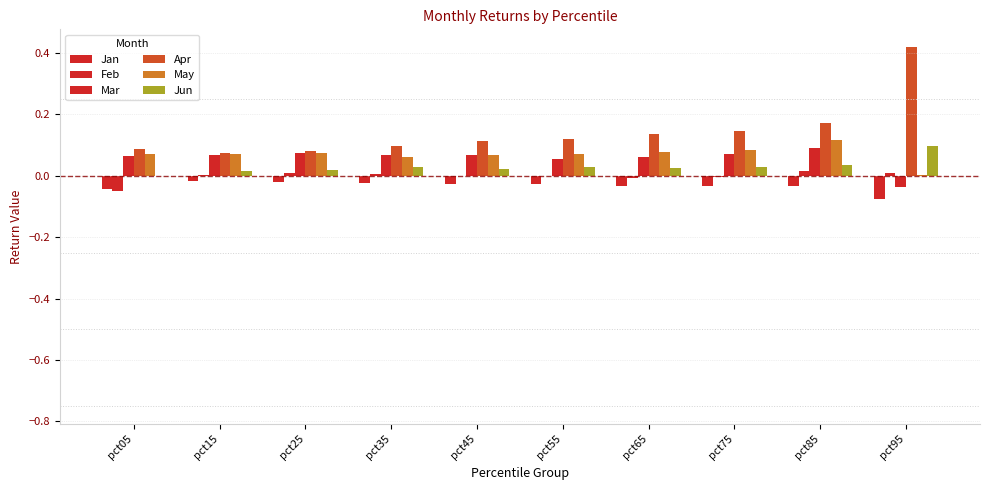

Does the chart contain stacked bars?

No